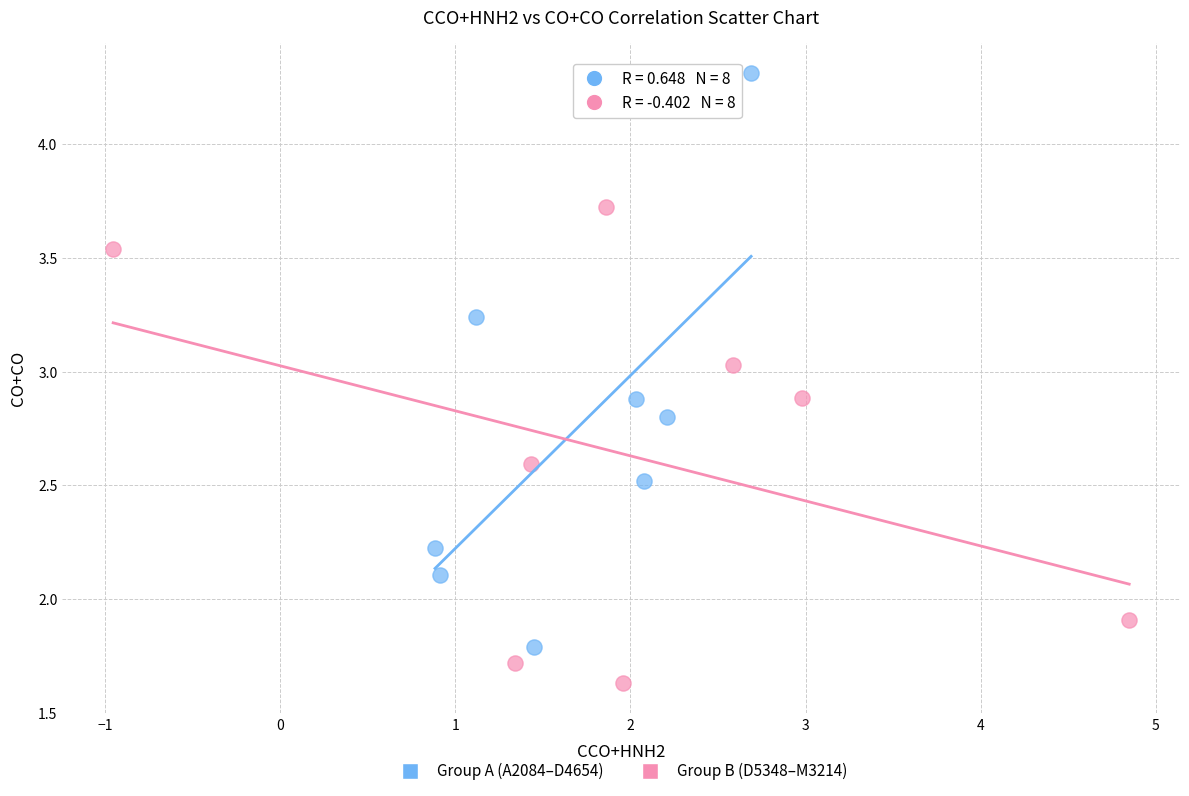

Which series reaches the minimum Y coordinate?

Group B (D5348–M3214)